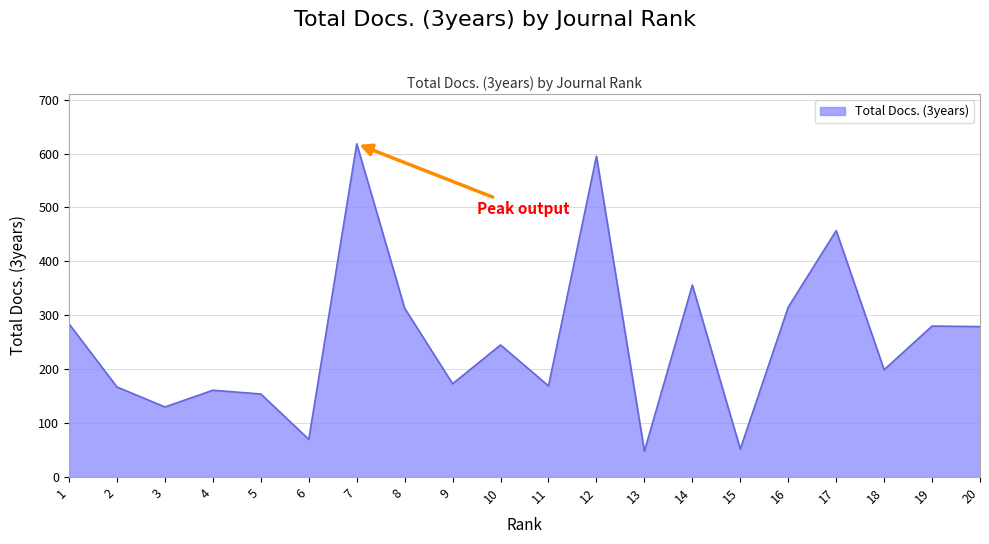

What is the sum of the values at 2 and 12?

762